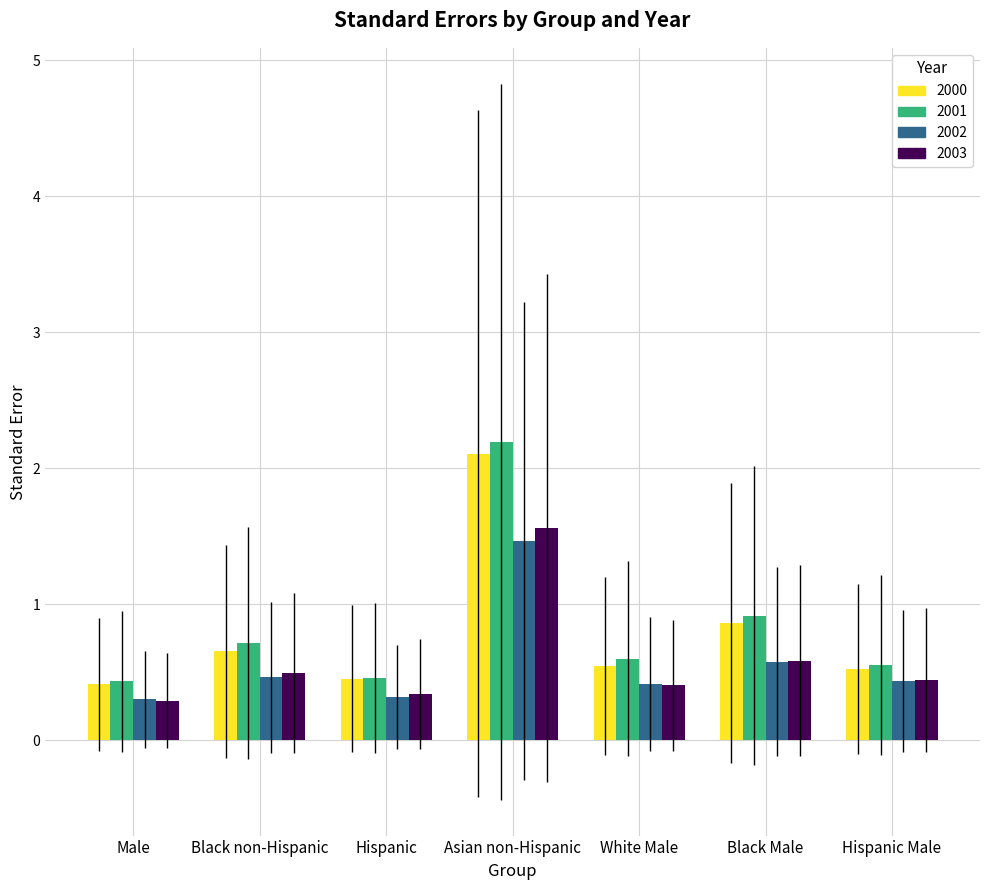

Which series has the widest spread of values?

2001